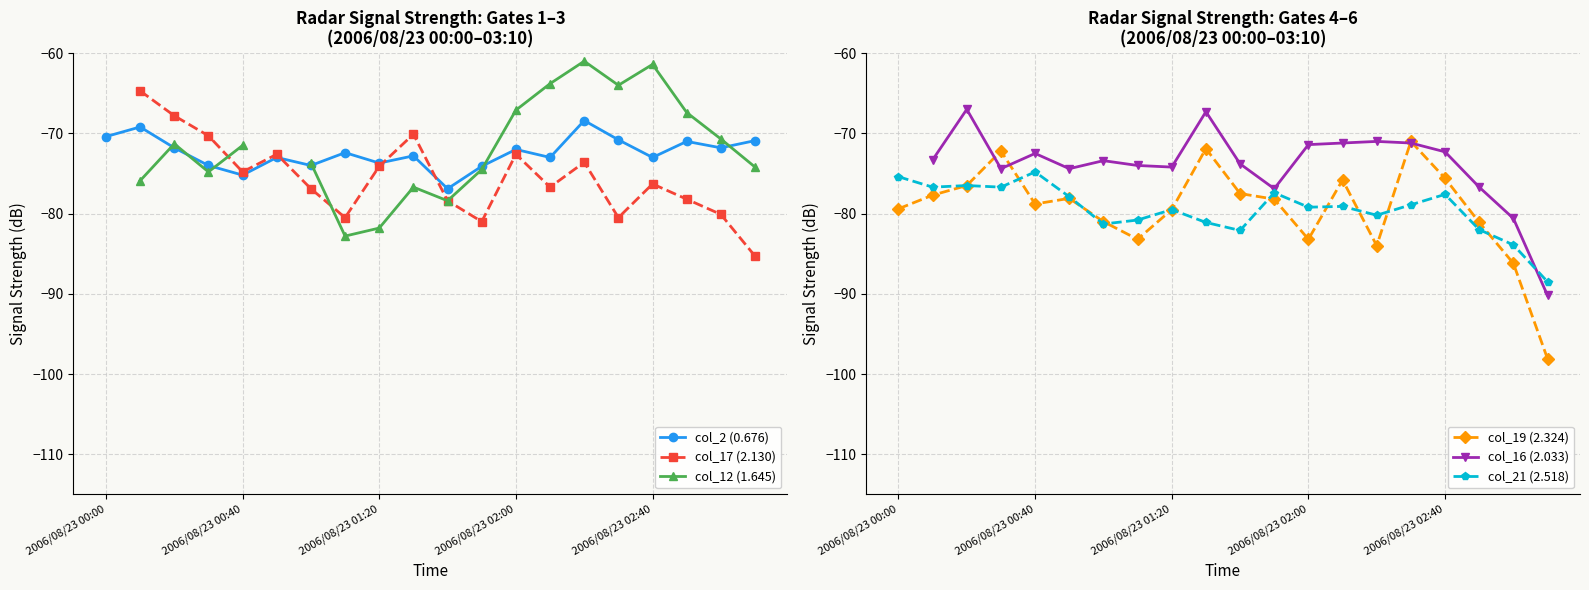

True or false: col_21 (2.518) has a value of -27.7 at 6.

False